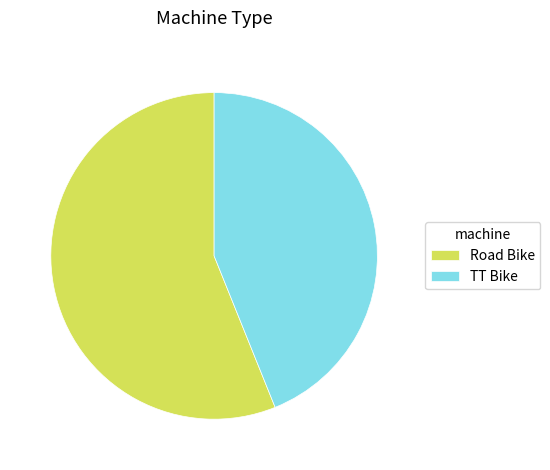

Which category has the biggest portion of the pie?

Road Bike